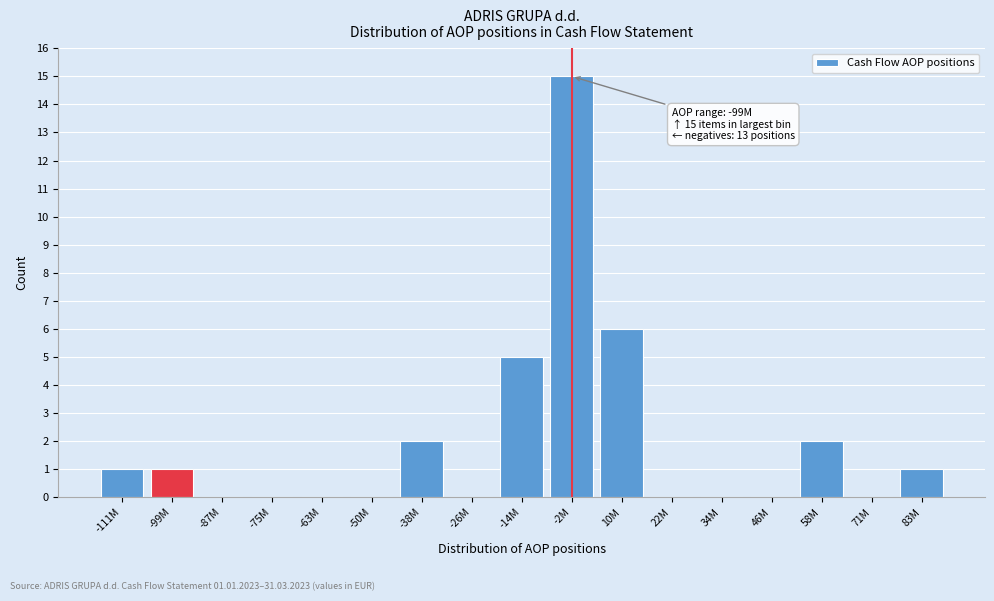

Reading left to right, transcribe all the data shown in this chart.

-111M=1	-99M=1	-87M=0	-75M=0	-63M=0	-50M=0	-38M=2	-26M=0	-14M=5	-2M=15	10M=6	22M=0	34M=0	46M=0	58M=2	71M=0	83M=1